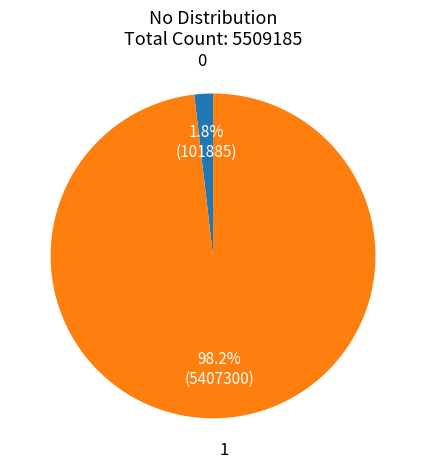

How many segments does this pie chart have?

2